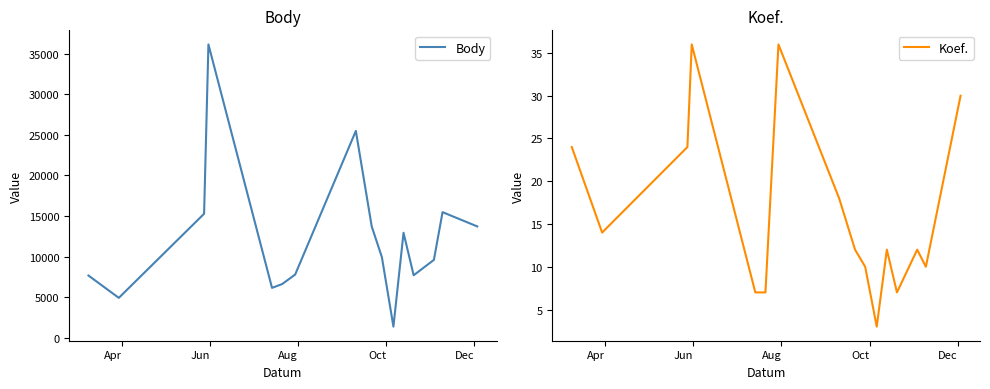

Reading right to left, what are all the values shown in this chart?

Body: 13725	15482	9600	7707	12945	1380	9949	13709	25493	7790	6623	6154	36147	15284	4922	7672
Koef.: 30	10	12	7	12	3	10	12	18	36	7	7	36	24	14	24